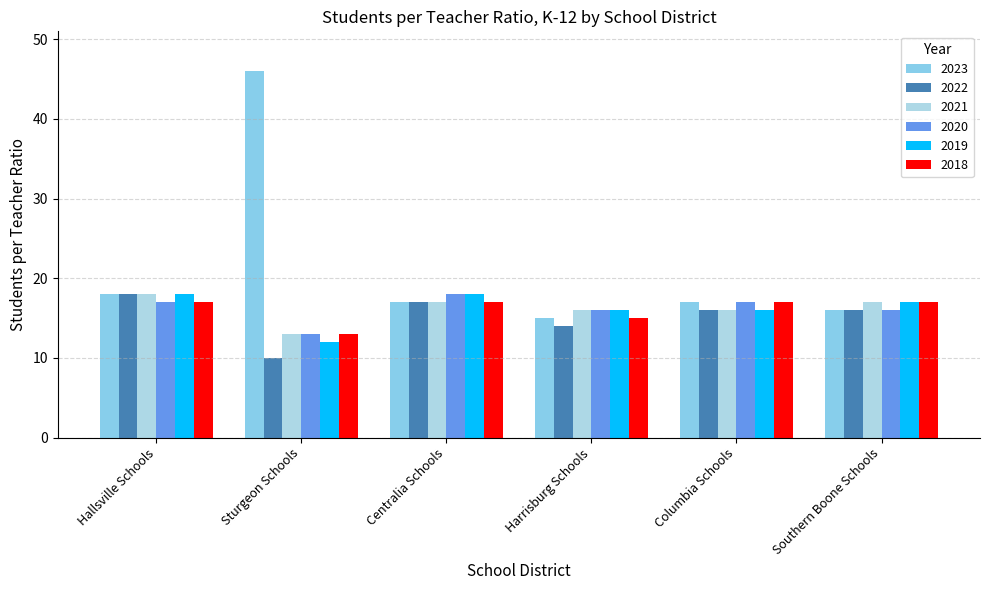

What is the maximum value shown in the chart?

46